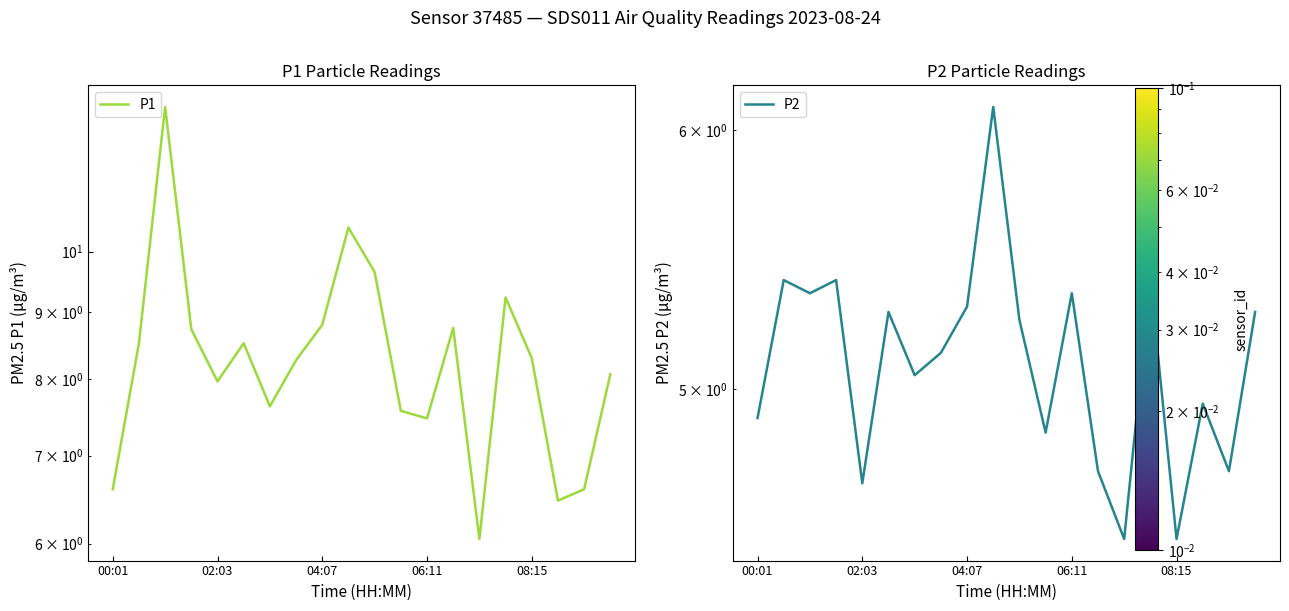

Which series changed the most between 5 and 8?

P1